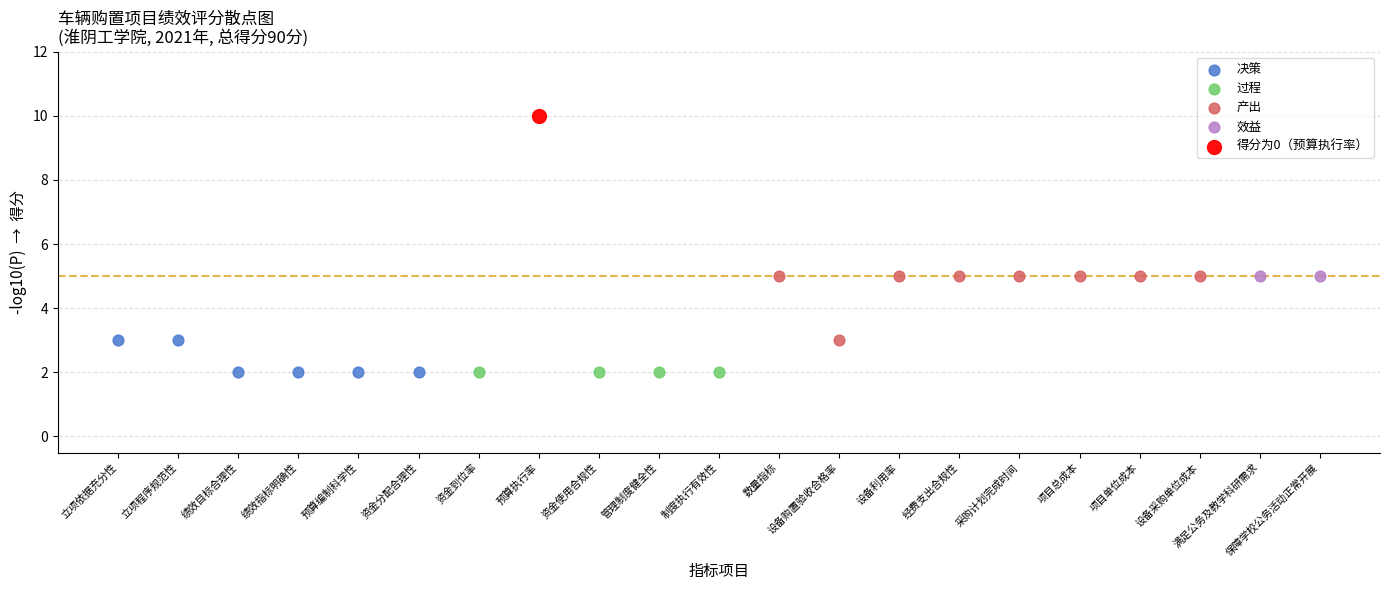

What are all the series names shown in the legend?

决策, 过程, 产出, 效益, 得分为0（预算执行率）